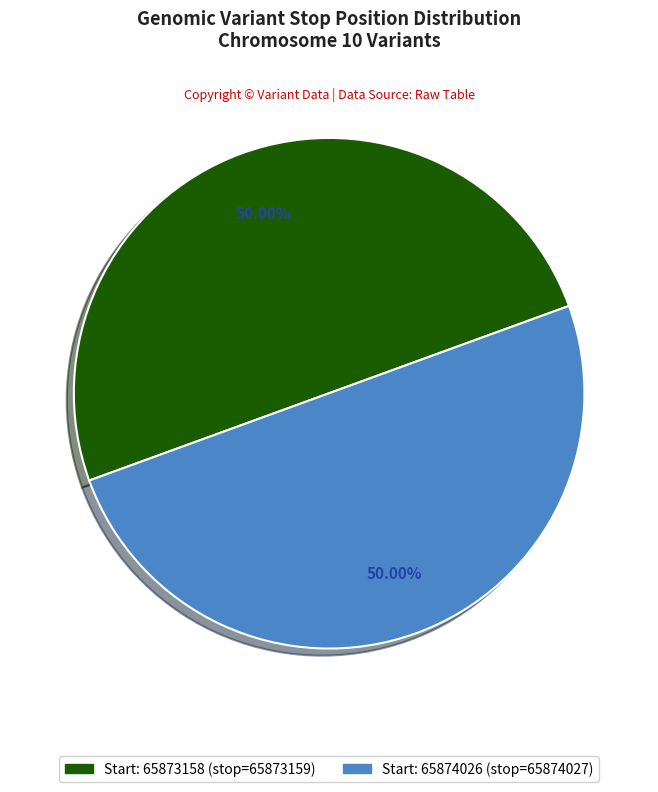

Is the sum of Start: 65874026 (stop=65874027) and Start: 65873158 (stop=65873159) greater than half?

Yes